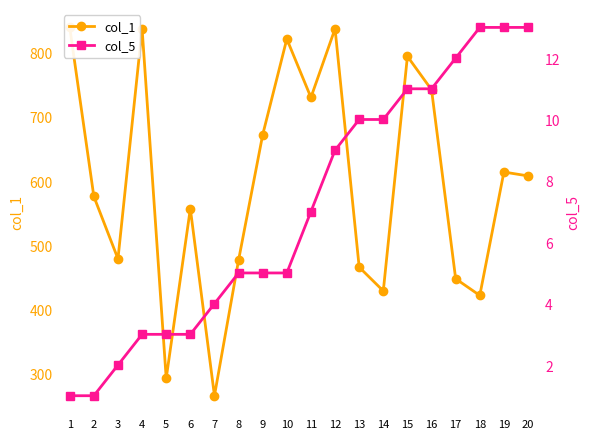

The col_1 series shows 324 at 4. True or false?

False